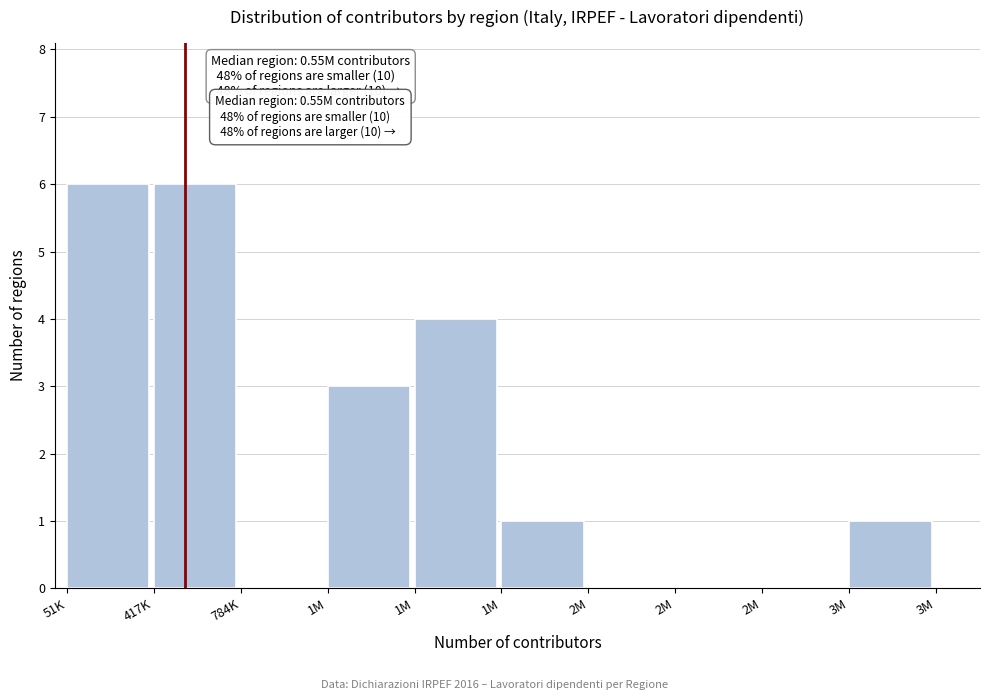

Are the bars horizontal?

No